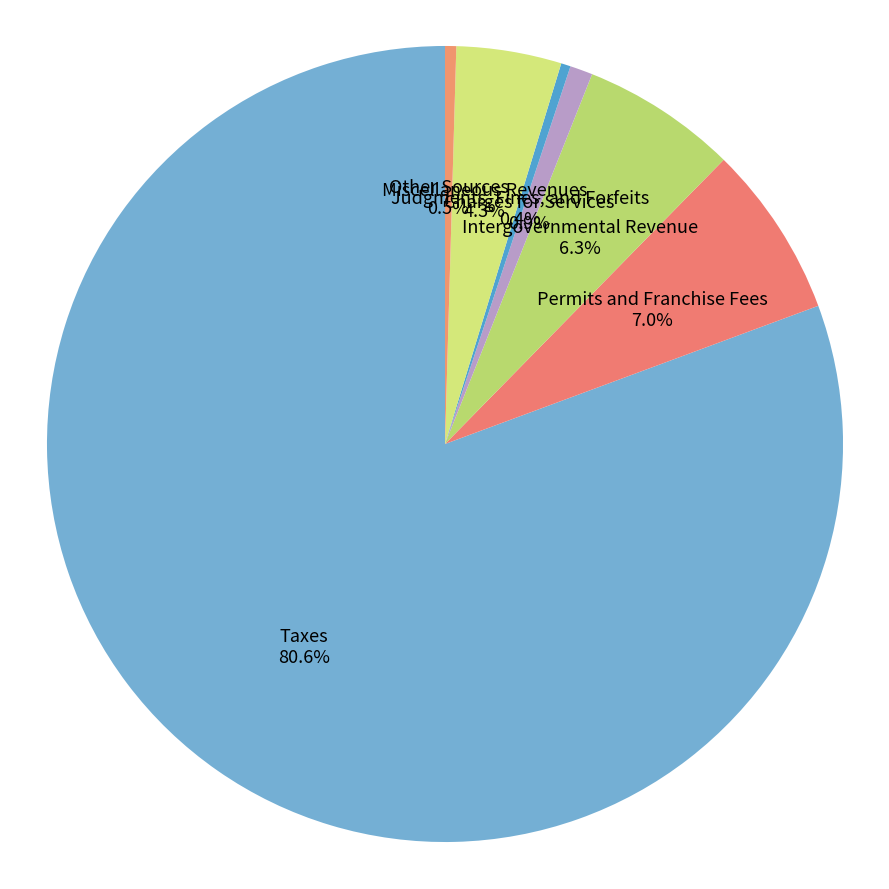

Which has a higher value, Judgments, Fines, and Forfeits or Taxes?

Taxes